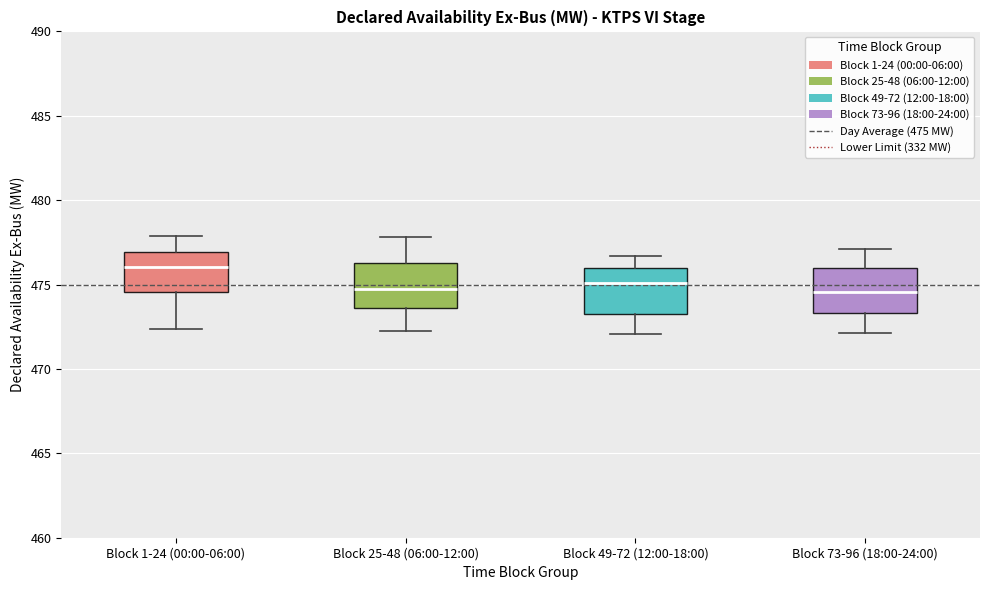

Where does the median line of the box for Block 73-96 (18:00-24:00) sit on the y-axis? The values are not printed on the chart, so give them approximately, as read against the axis.

474.5